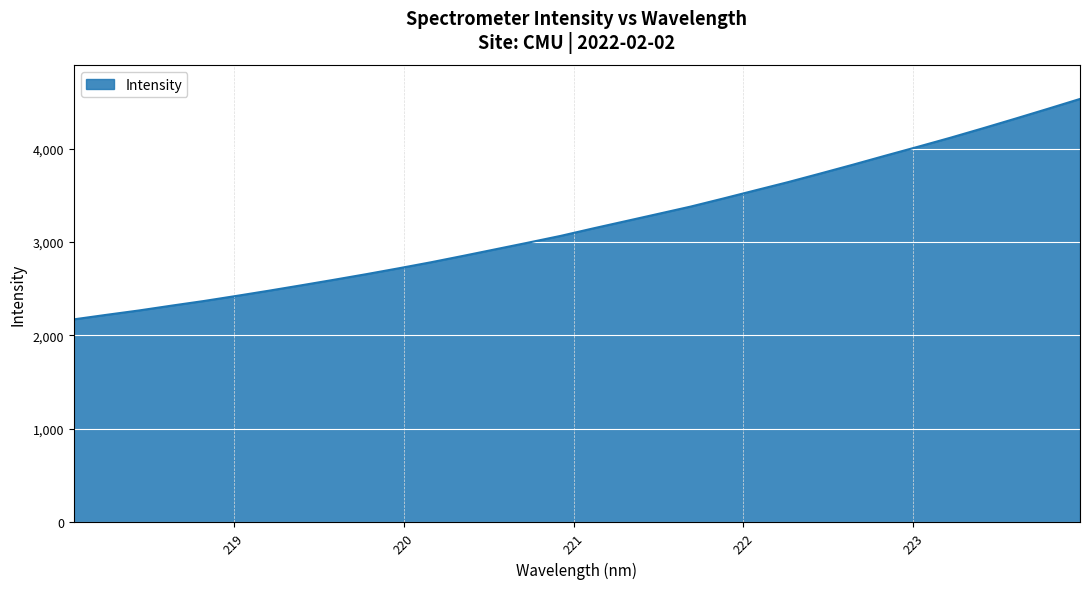

What is the difference between the maximum and minimum values?

2357.8